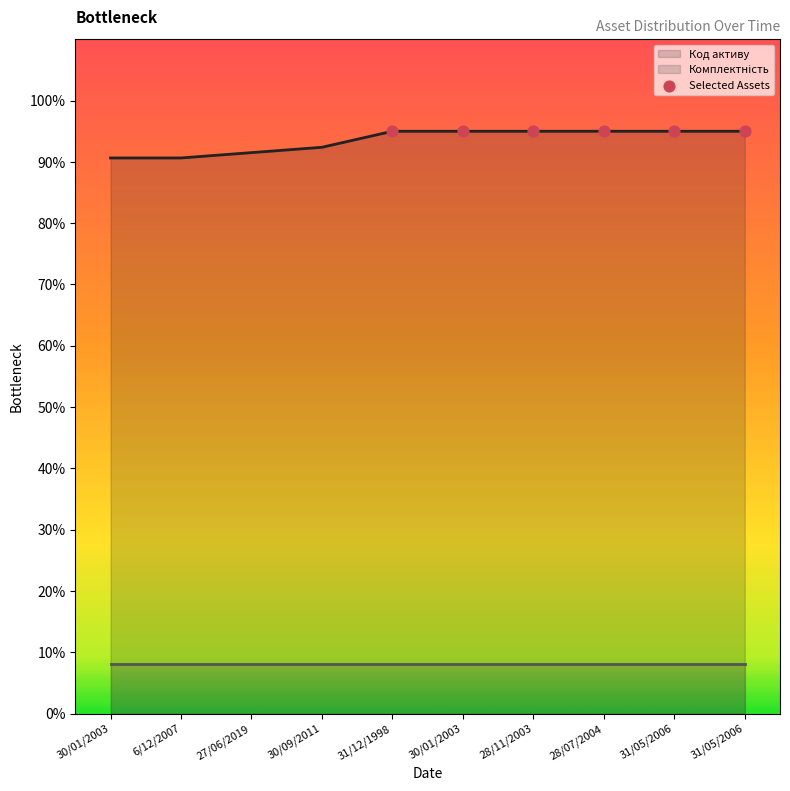

Between 28/11/2003 and 30/01/2003, which is larger?

28/11/2003